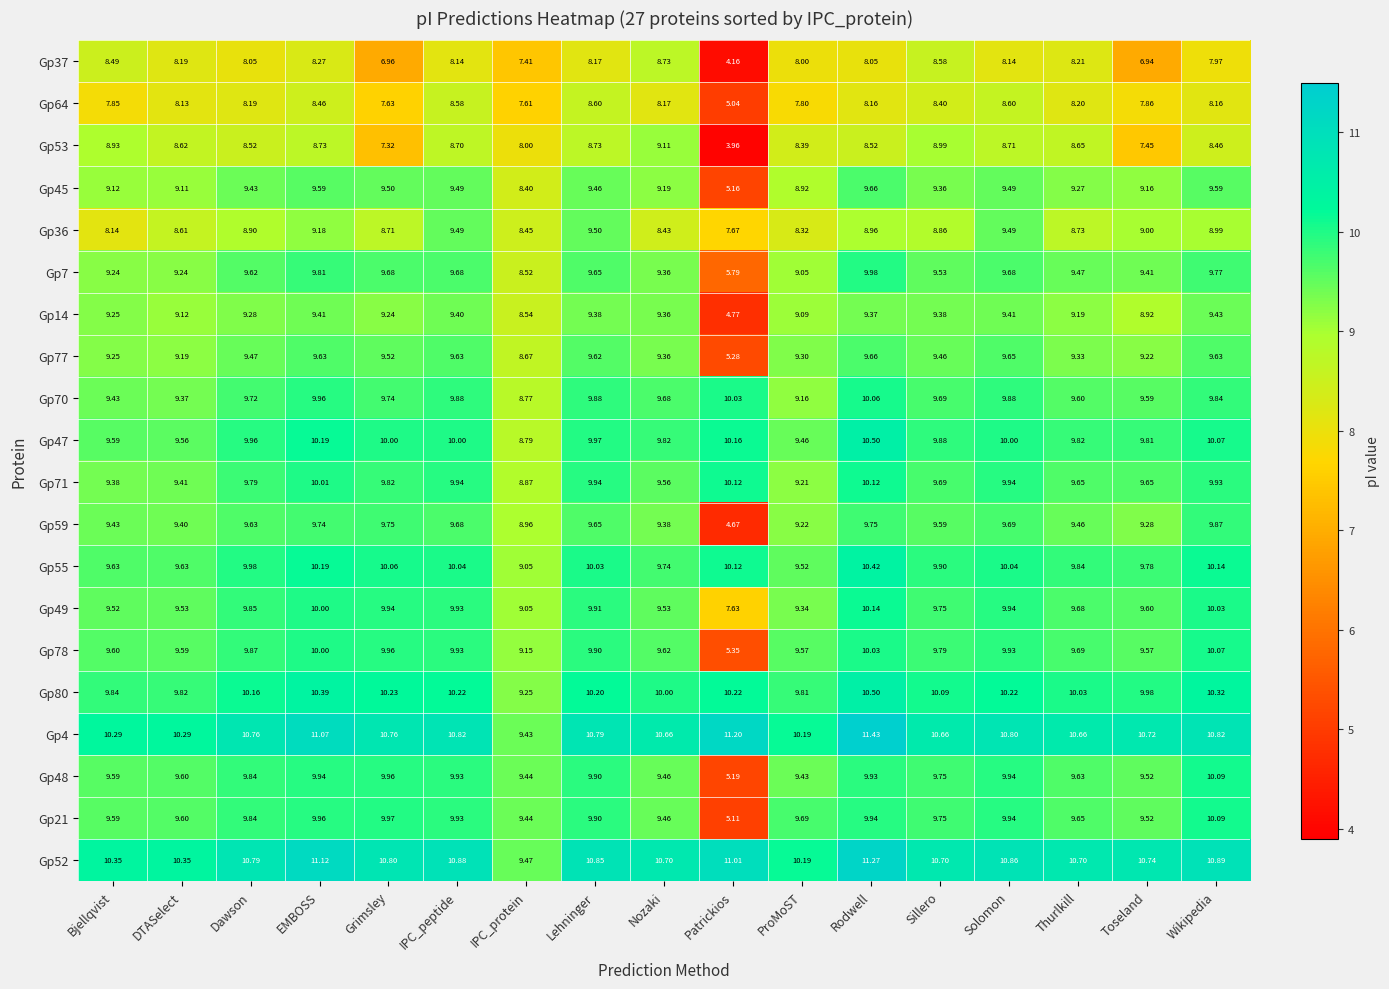

Is the value of Gp37 at Dawson greater than the value of Gp4 at Rodwell?

No